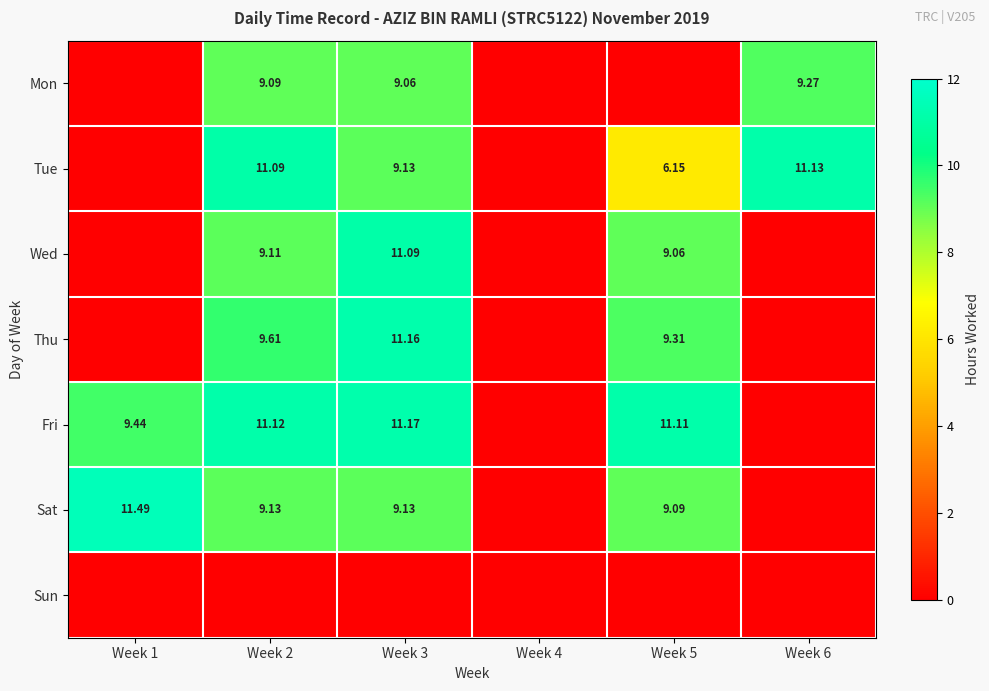

At which category is the sum across all series the highest?

Week 3